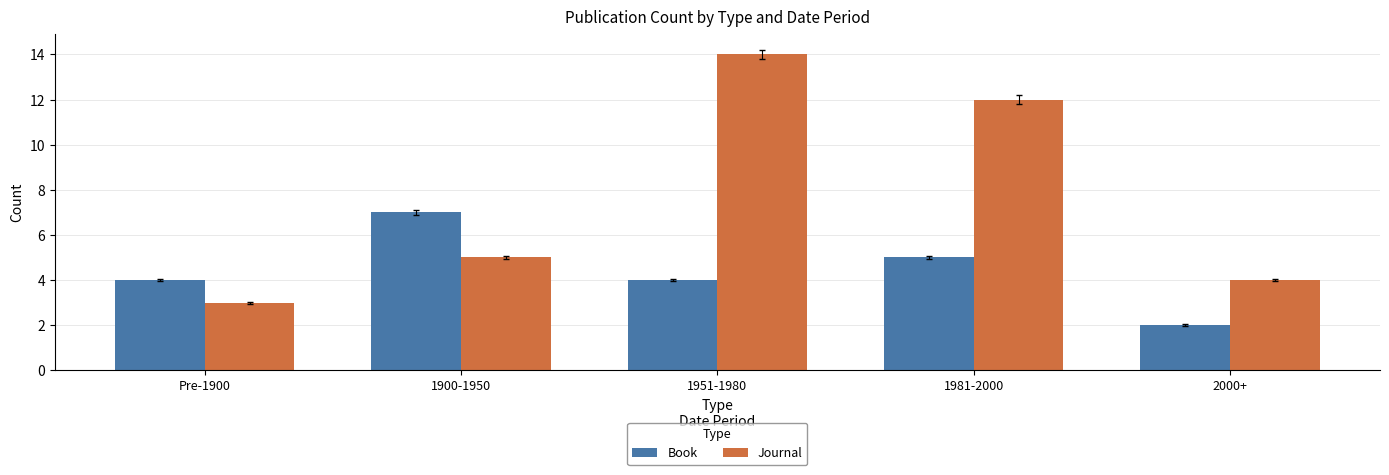

Which series has the widest spread of values?

Journal